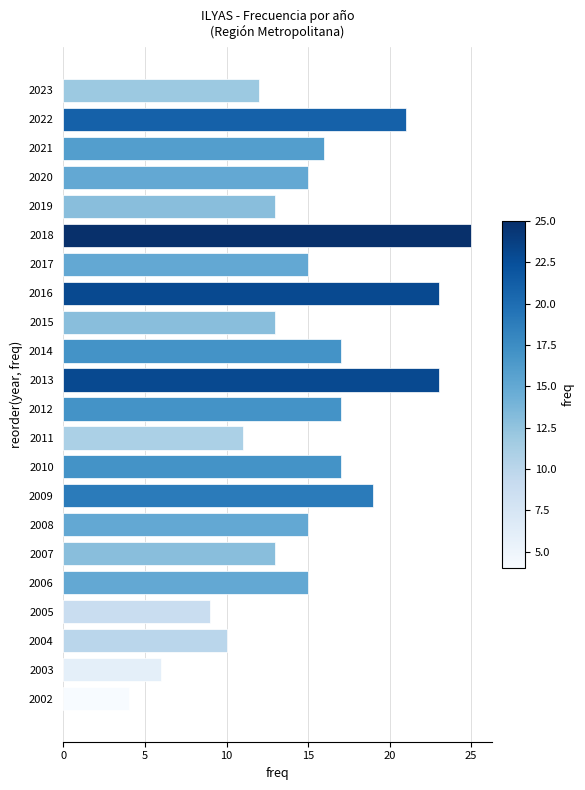

Approximately how many times larger is the value at 2019 compared to 2012?

0.8